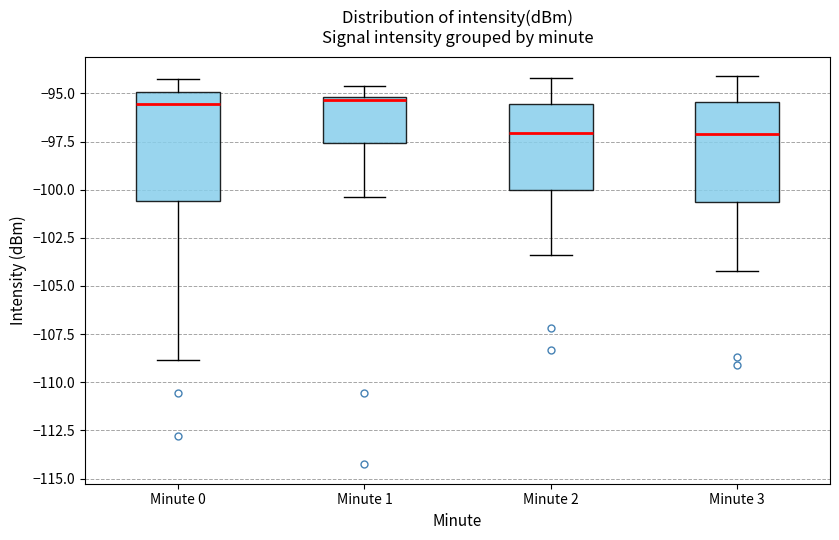

Where does the lower whisker of the box for Minute 0 end on the y-axis? The values are not printed on the chart, so give them approximately, as read against the axis.

-109.0